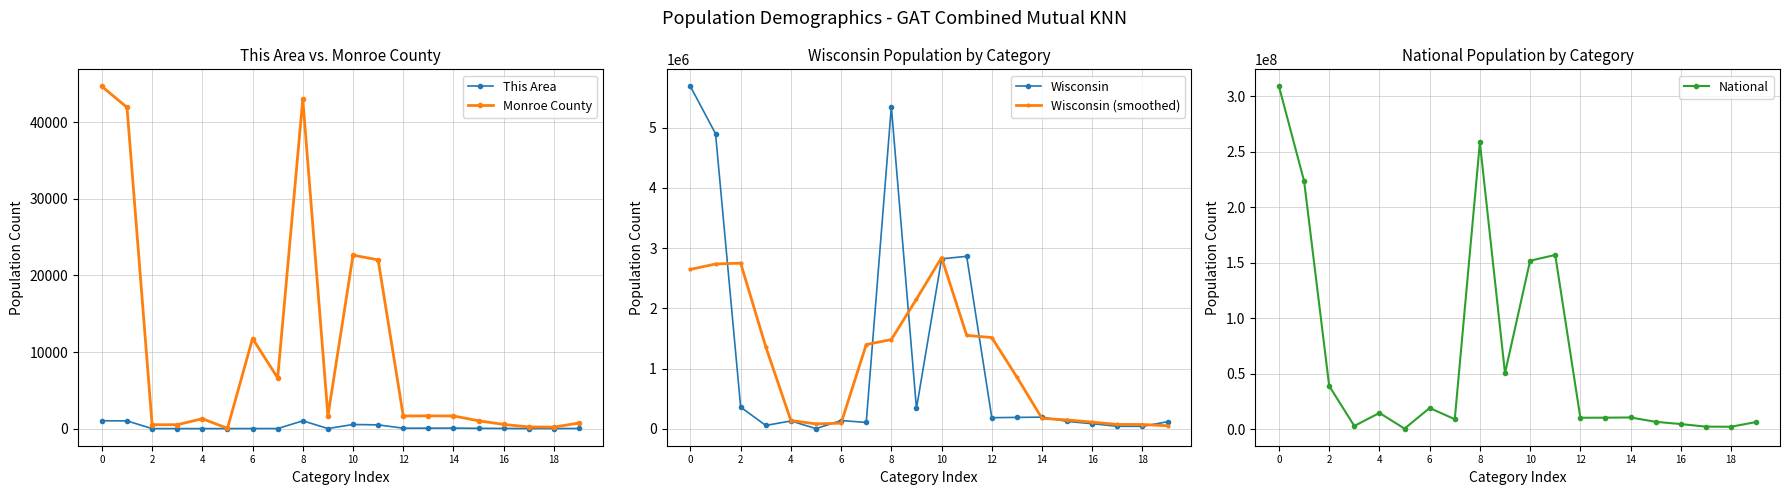

What is the label of the 10th point from the right?

10